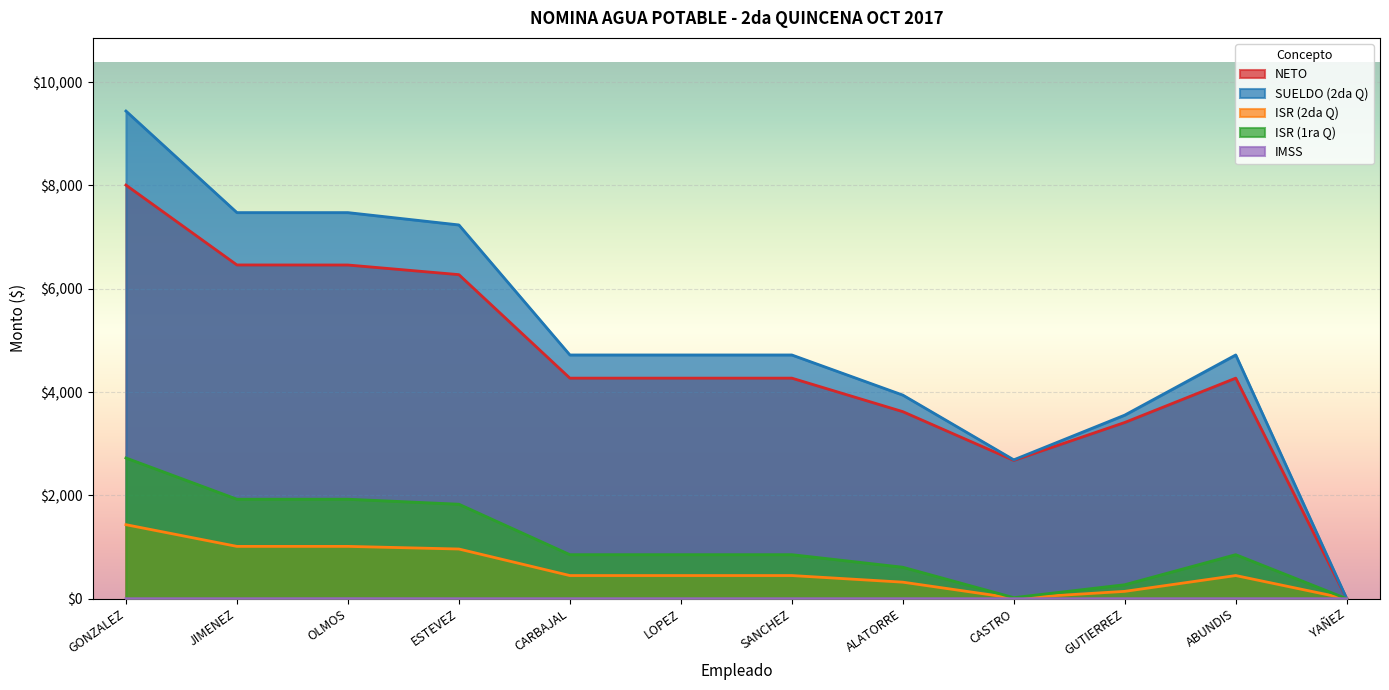

Reading right to left, extract all data points from this chart.

NETO: 0.0	4270.0	3411.9	2677.7	3621.5	4270.0	4270.0	4270.0	6273.6	6460.2	6461.2	8007.4
SUELDO (2da Q): 0.0	4718.6	3554.4	2688.4	3942.1	4718.6	4718.6	4718.6	7235.8	7474.4	7474.4	9440.5
ISR (2da Q): 0.0	448.5	142.5	10.7	320.6	448.5	448.5	448.5	962.2	1013.2	1013.2	1433.1
ISR (1ra Q): 0.0	852.8	270.9	20.4	609.5	852.8	852.8	852.8	1829.4	1926.3	1926.3	2724.7
IMSS: 0.0	0.0	0.0	0.0	0.0	0.0	0.0	0.0	0.0	1.0	0.0	0.0